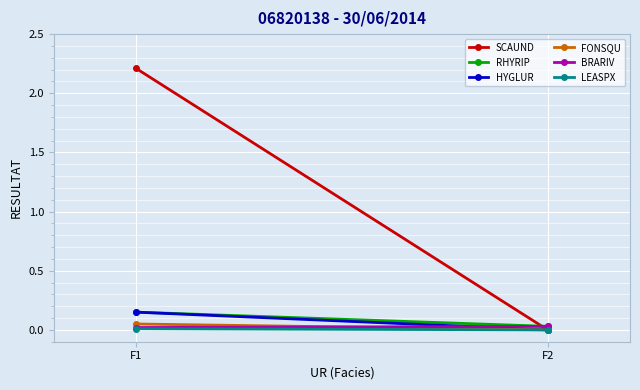

What is the sum of all FONSQU values?

0.1